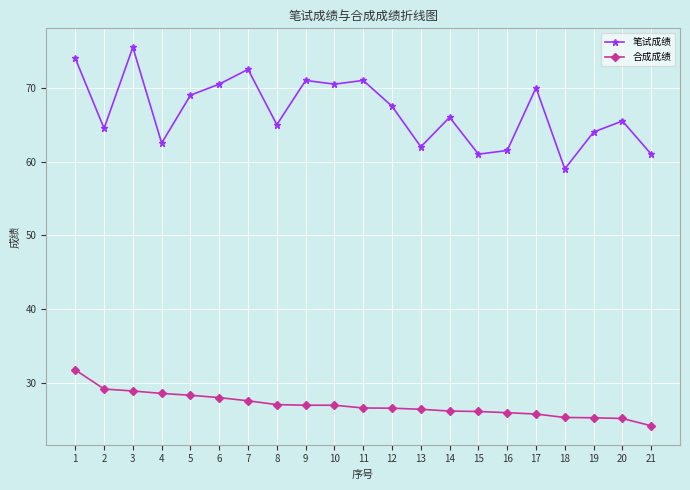

How many lines are shown in the chart?

2